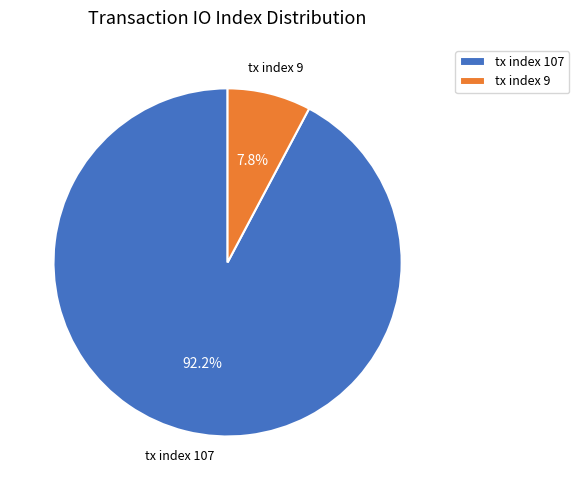

What portion of the pie excludes tx index 9?

92.2%